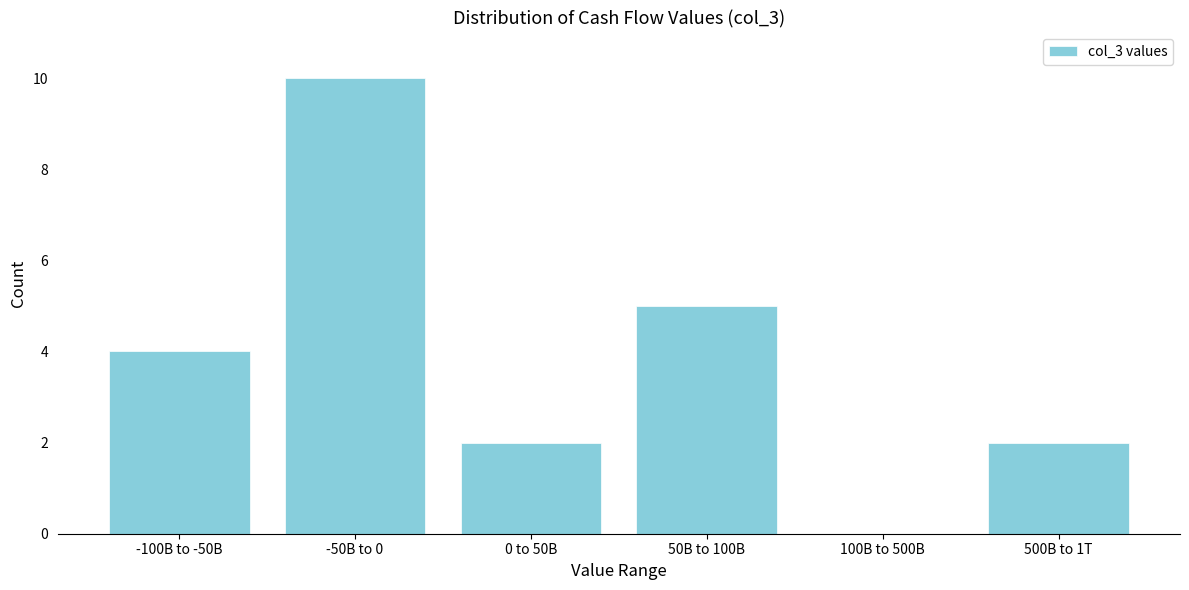

Reading left to right, transcribe all the data shown in this chart.

-100B to -50B=4	-50B to 0=10	0 to 50B=2	50B to 100B=5	100B to 500B=0	500B to 1T=2